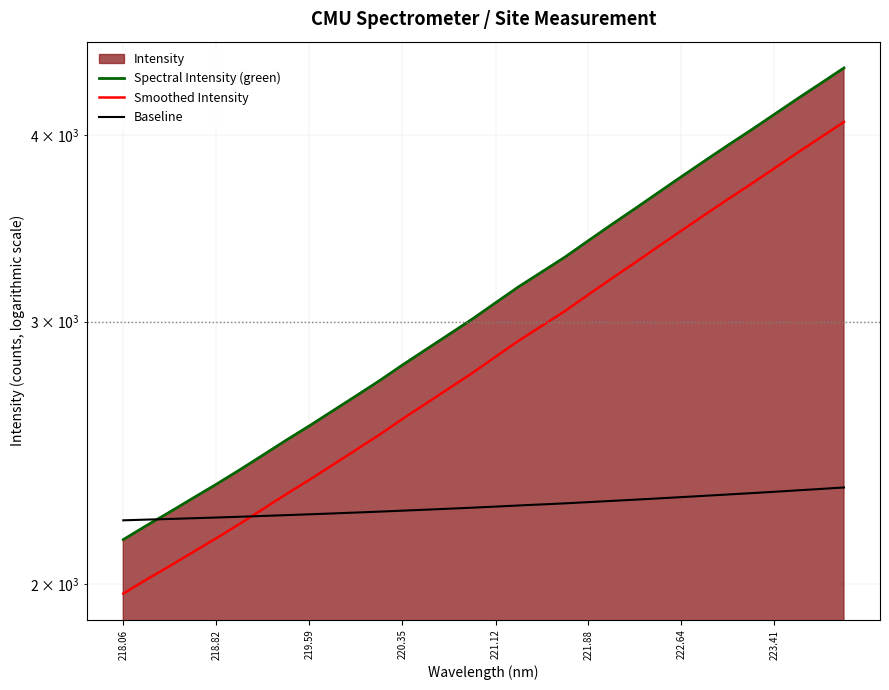

The value of Baseline at 19 is 1295.6. True or false?

False